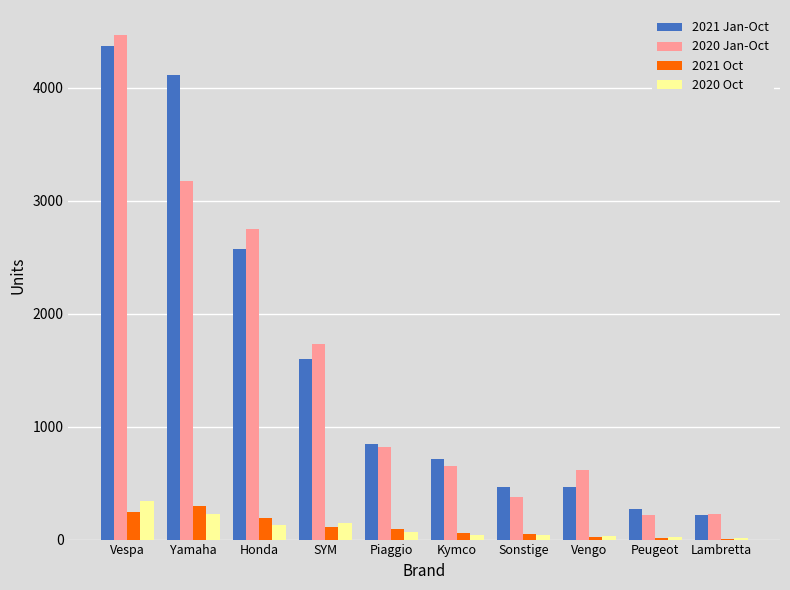

At which category is the sum across all series the highest?

Vespa